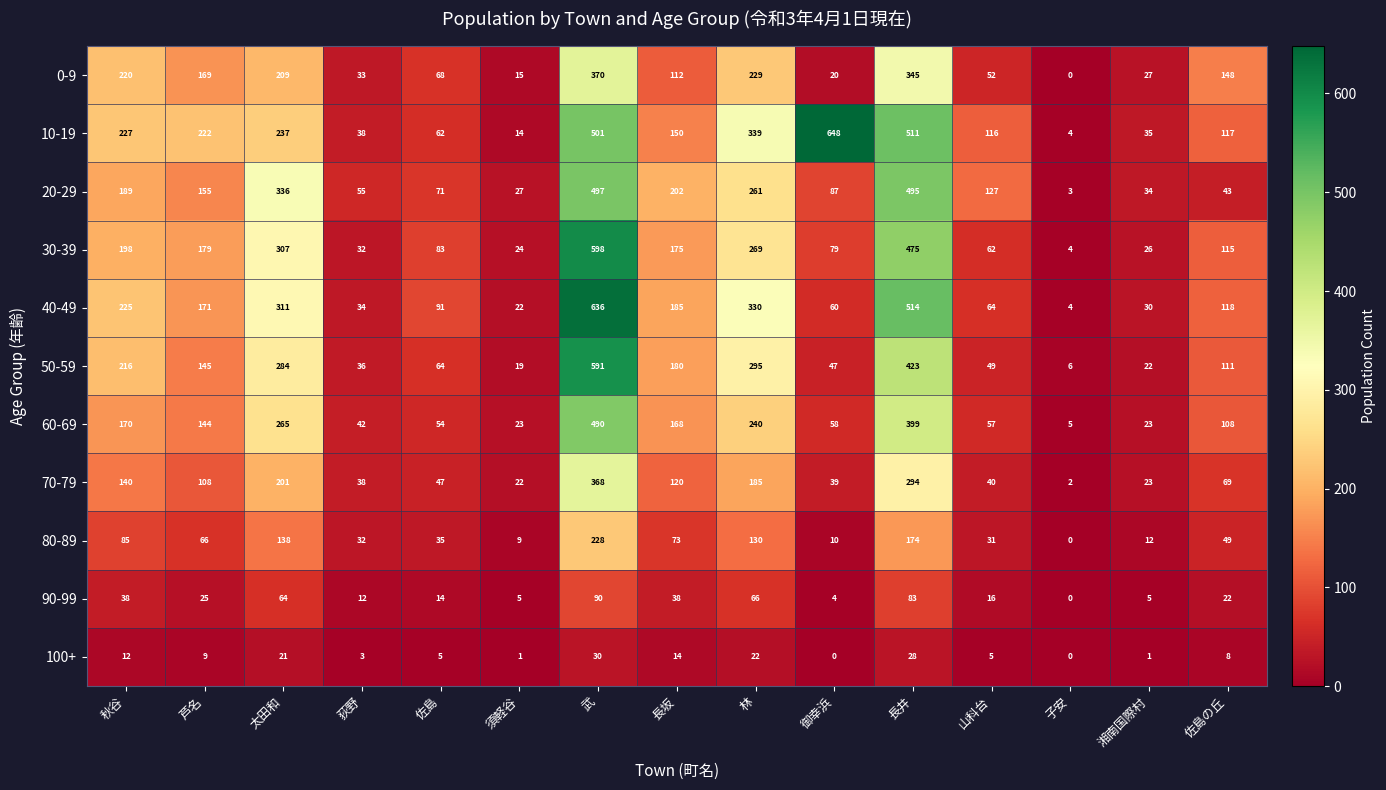

Read the 100+ value at 秋谷.

12